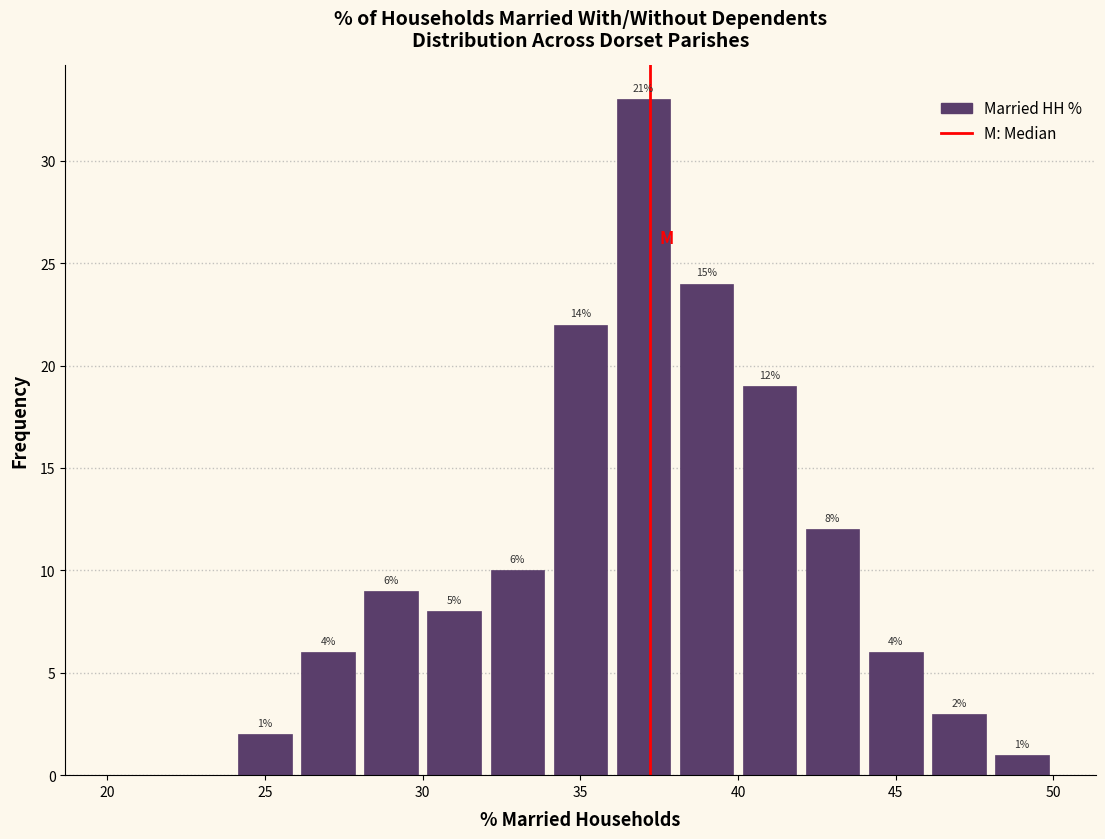

Over which range of the x-axis is the bar tallest?

36 to 38